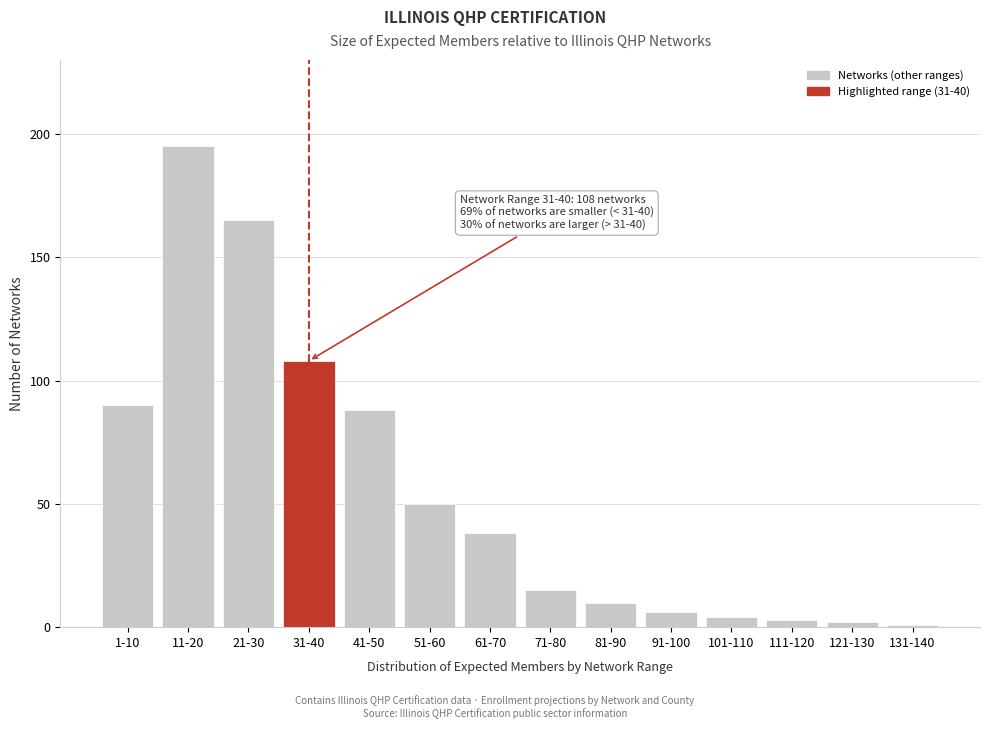

Reading left to right, what are all the values shown in this chart?

1-10=90	11-20=195	21-30=165	31-40=108	41-50=88	51-60=50	61-70=38	71-80=15	81-90=10	91-100=6	101-110=4	111-120=3	121-130=2	131-140=1